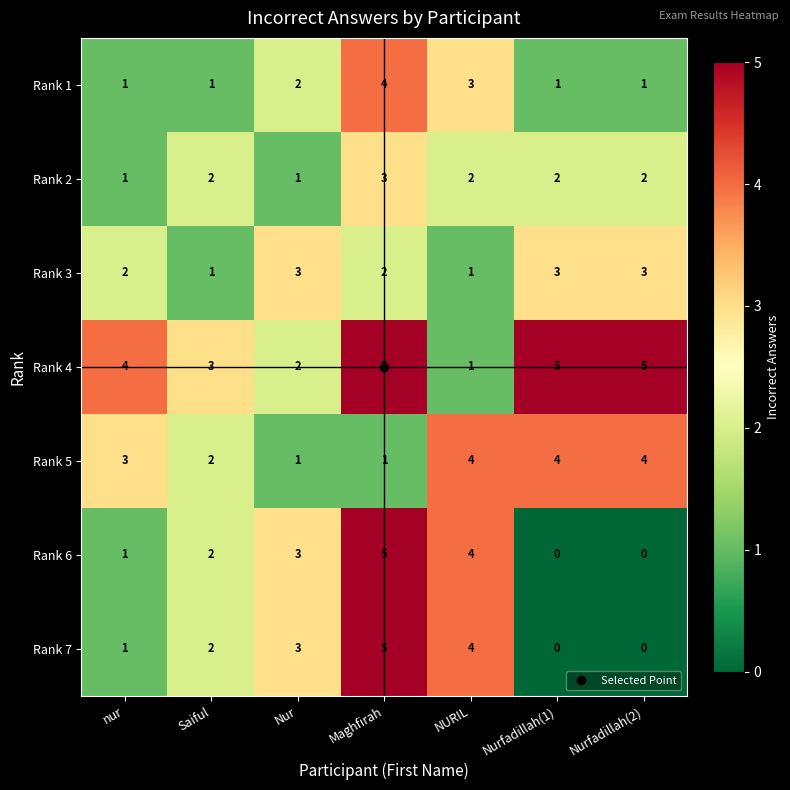

Where is Rank 4 nearest to the value 3?

Saiful